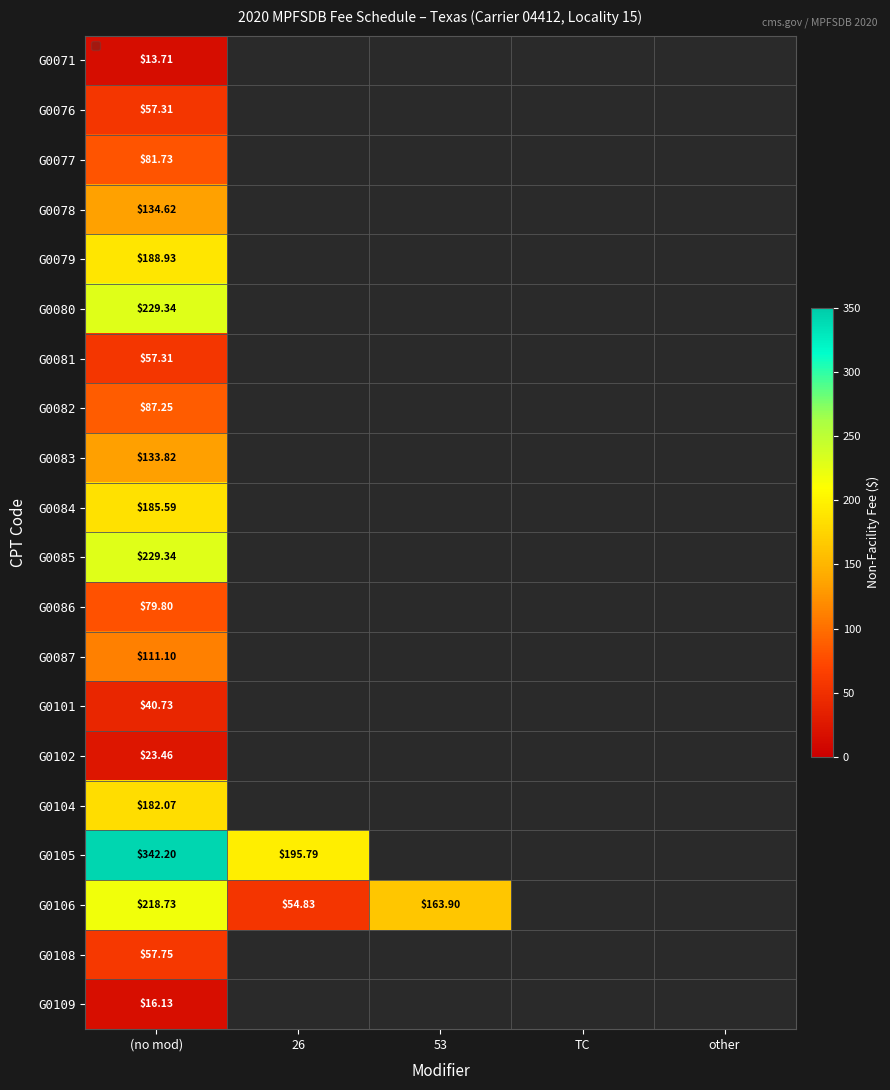

Rank the series at other from lowest to highest value.

G0071, G0076, G0077, G0078, G0079, G0080, G0081, G0082, G0083, G0084, G0085, G0086, G0087, G0101, G0102, G0104, G0105, G0106, G0108, G0109